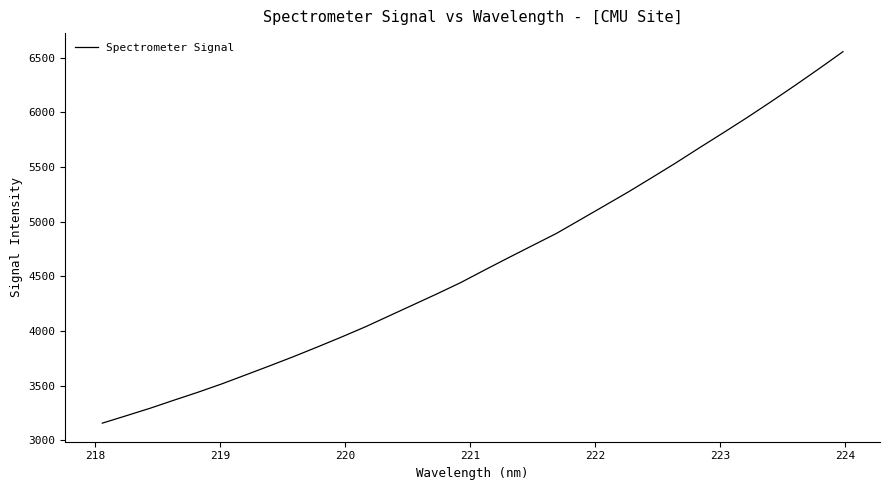

What is the difference between the maximum and second lowest values?

3331.7